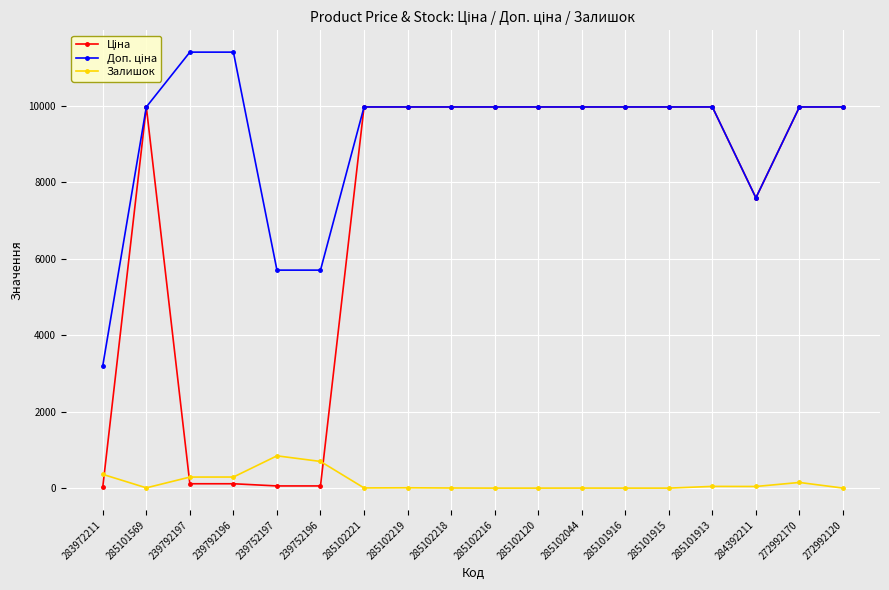

At how many categories does at least one series exceed 8402?

14